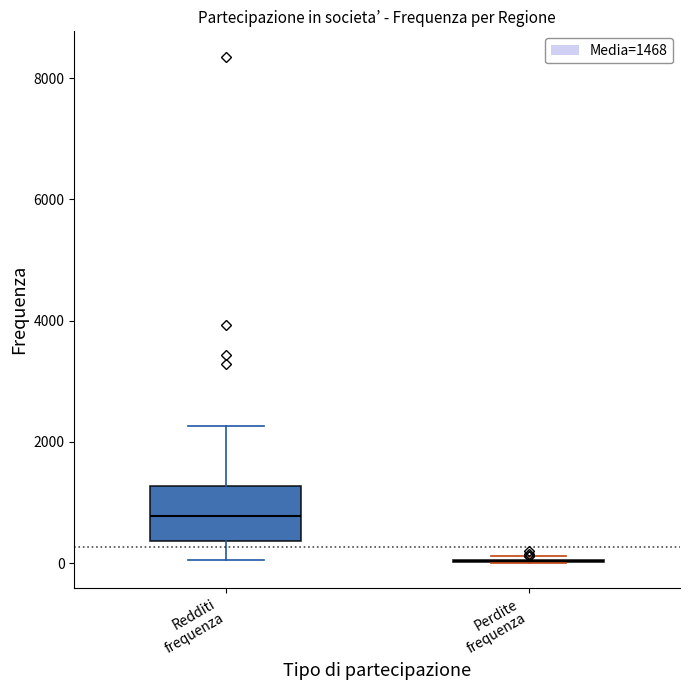

Reading left to right, read every box against the y-axis: the position of its median line, the range the box covers, and the ends of its whiskers. The values are not printed on the chart, so give them approximately, as read against the axis.

Redditi frequenza: median 800, box 400 to 1200, whiskers 0 to 2200
Perdite frequenza: box collapsed to a line at 0, whiskers 0 to 200